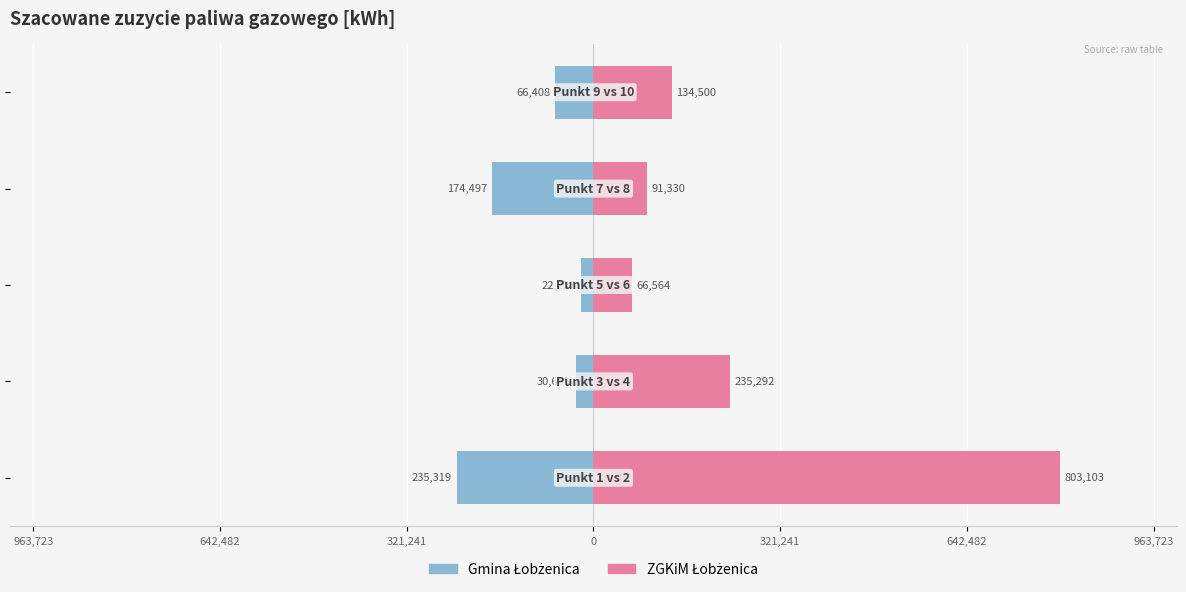

What is the value of the ZGKiM Łobżenica bar at the 4th from the left?

91330